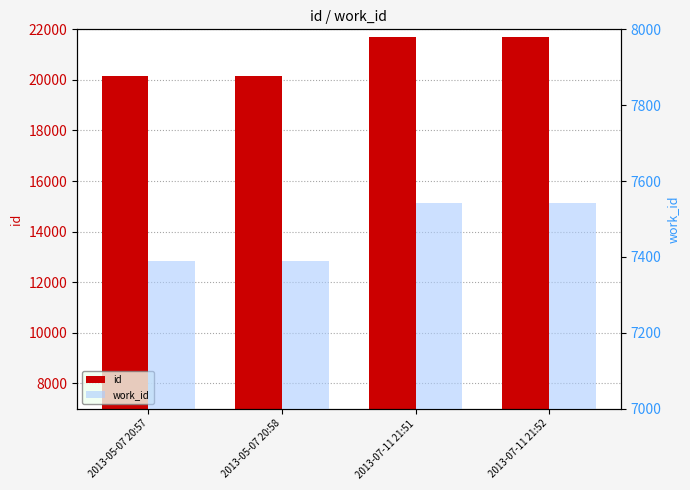

Reading left to right, what are all the values shown in this chart?

id: 20160	20161	21692	21693
work_id: 7388	7388	7541	7541